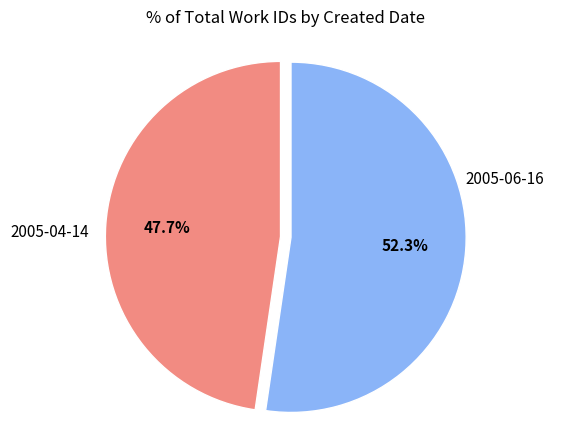

Is there a majority slice in this chart?

Yes